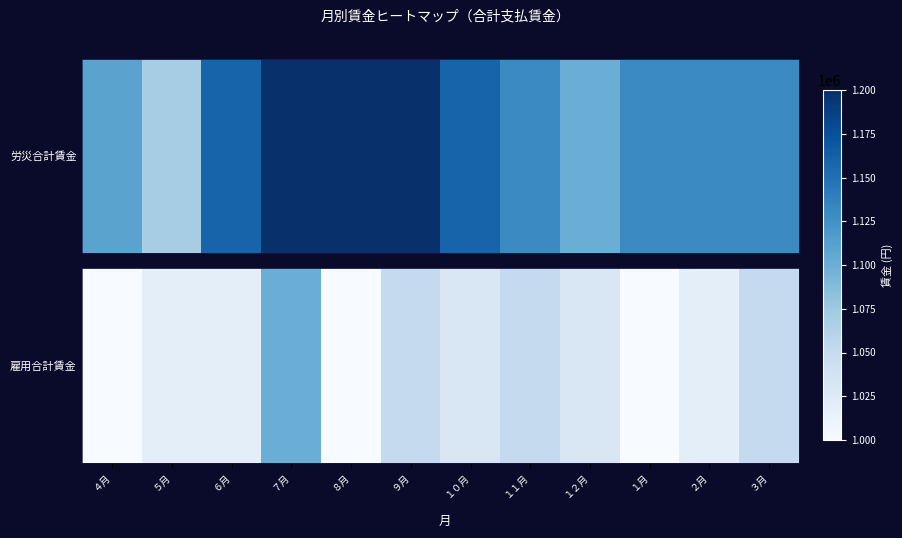

What is the difference between the values at ４月 and １１月?

50000